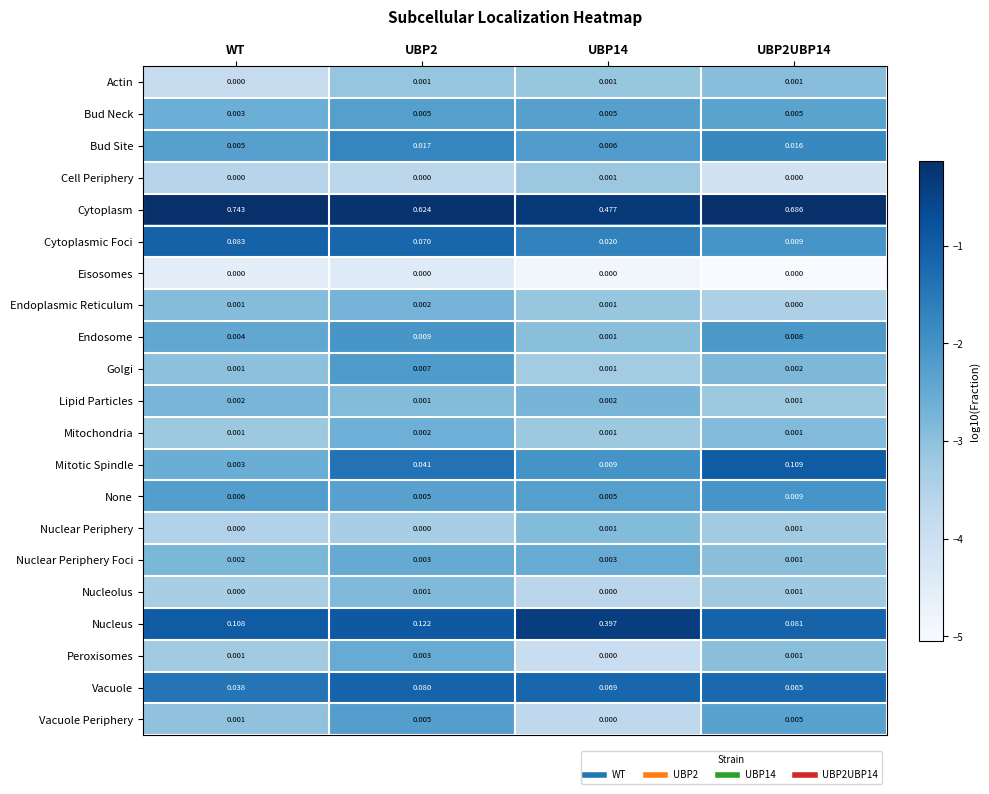

Which series has the largest total across all categories?

Cytoplasm